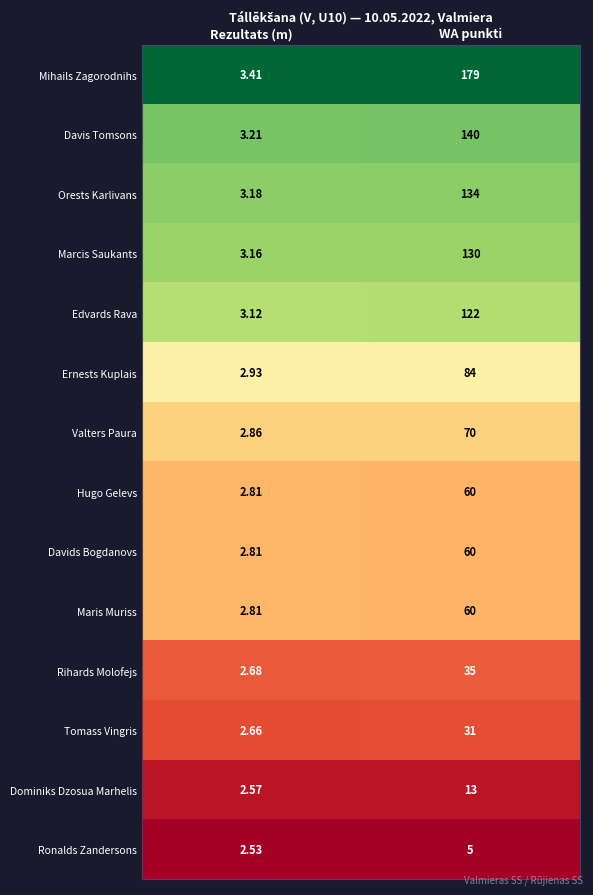

Is the value of Edvards Rava at Rezultats (m) greater than the value of Orests Karlivans at WA punkti?

No